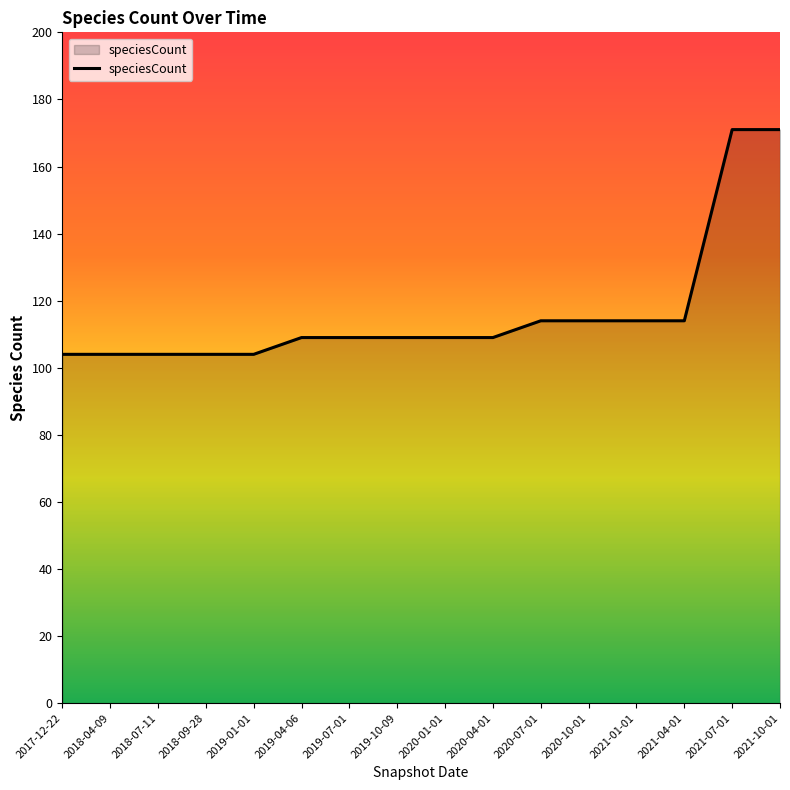

Approximately how many times larger is the value at 2019-07-01 compared to 2018-07-11?

1.0